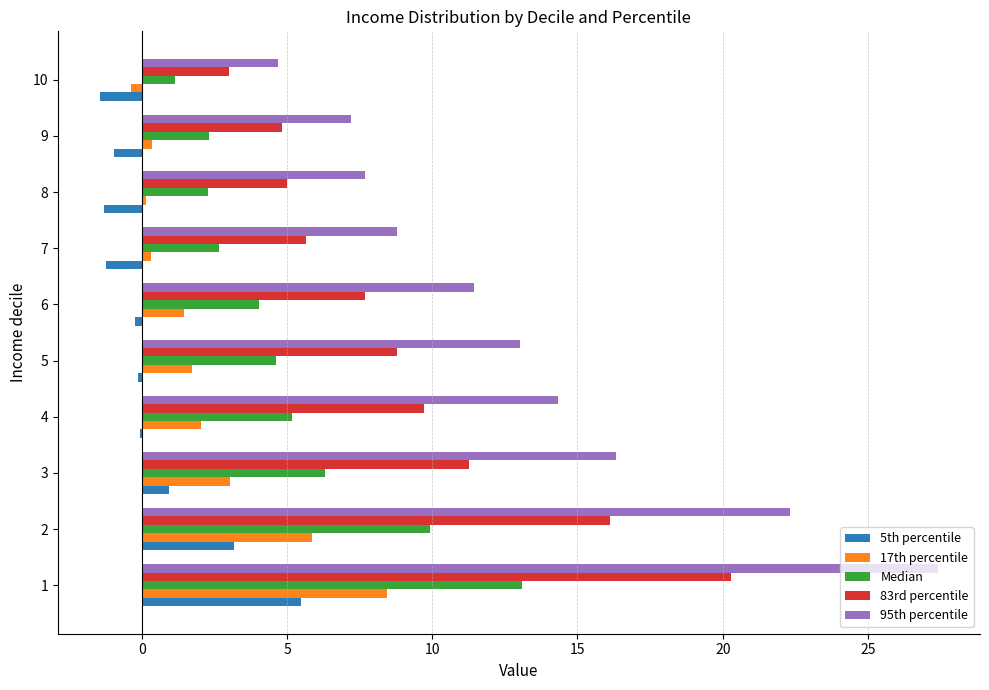

Which series has the largest total across all categories?

95th percentile